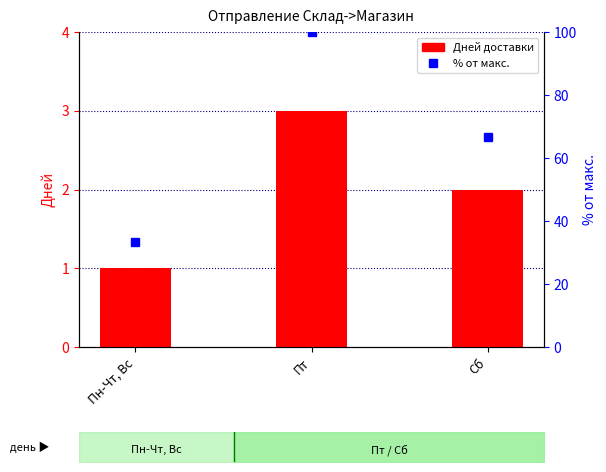

What is the sum of all values?

6